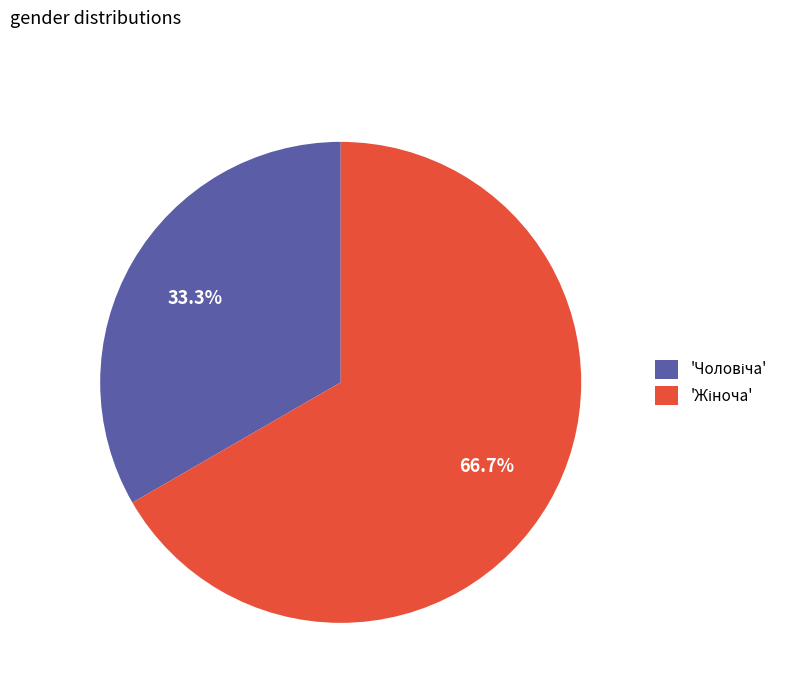

Is there a majority slice in this chart?

Yes